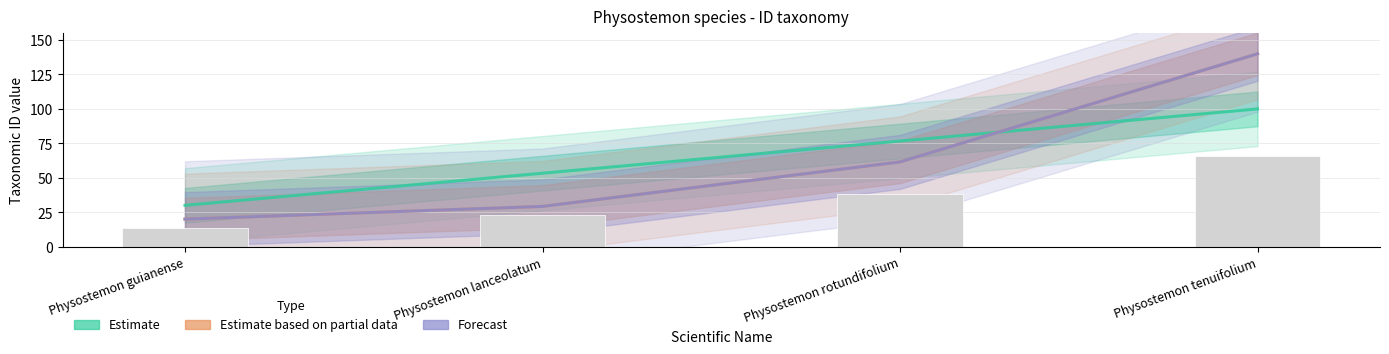

What is the difference between the maximum and minimum values in the Forecast series?

120.0